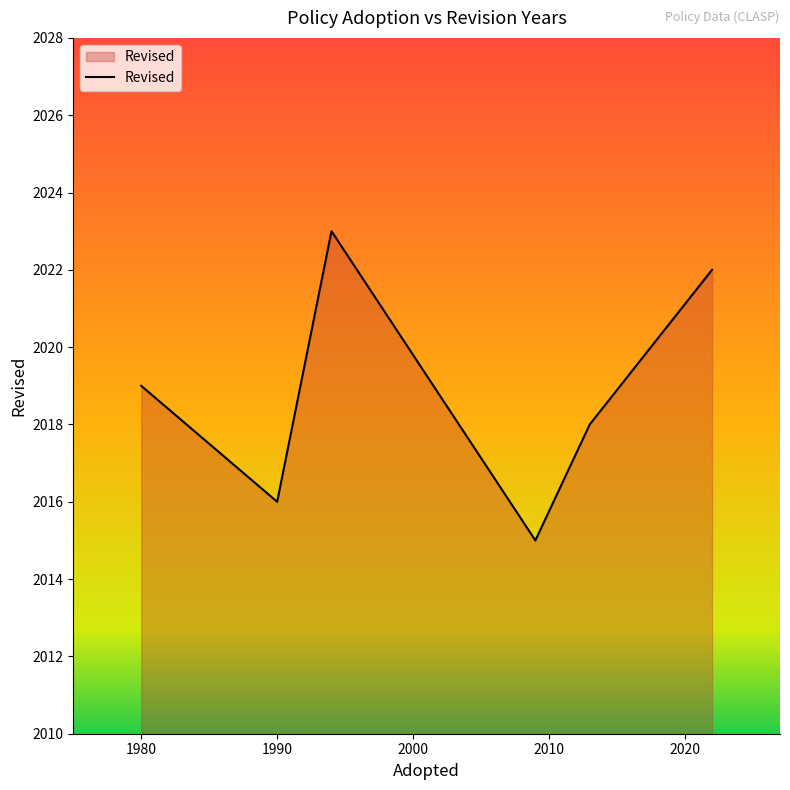

True or false: there are more than 1 points higher than both neighbors.

False